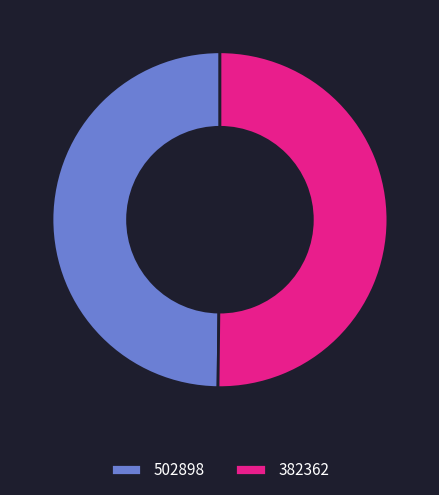

Combined, do 502898 and 382362 account for over 50%?

Yes